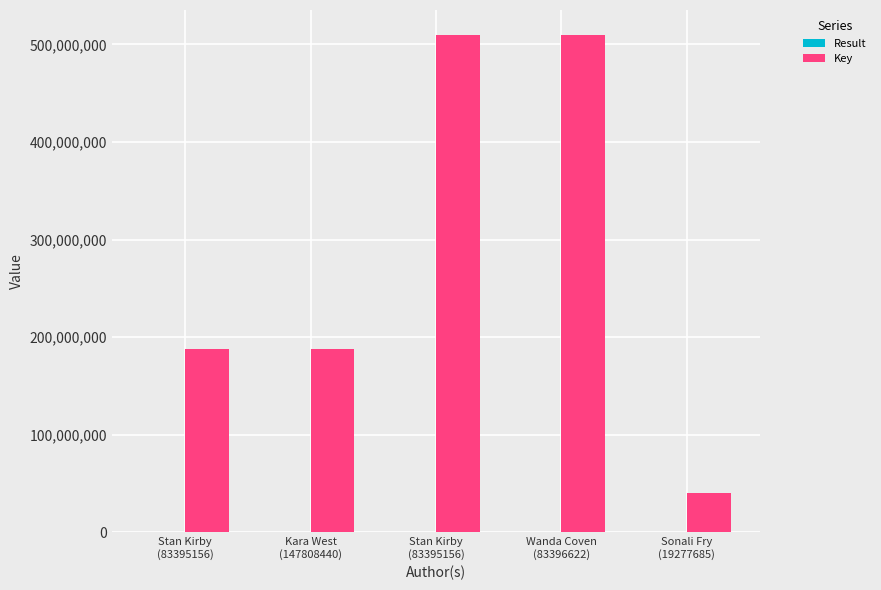

Which series has the largest total across all categories?

Key